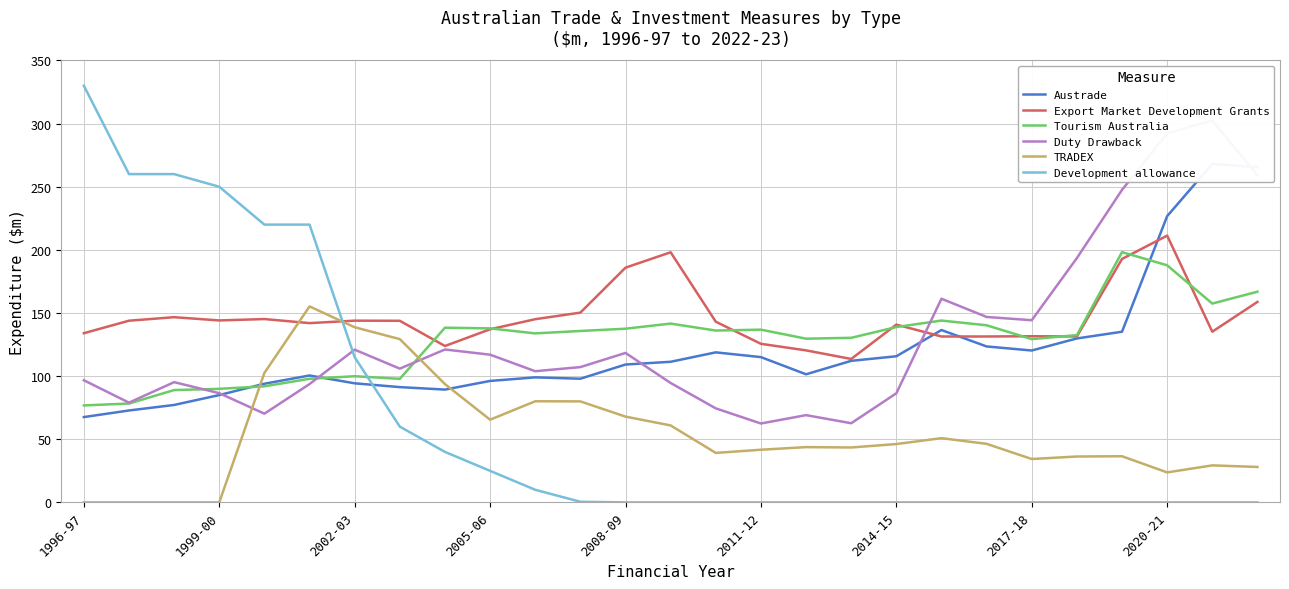

True or false: Development allowance and TRADEX cross at least once.

True